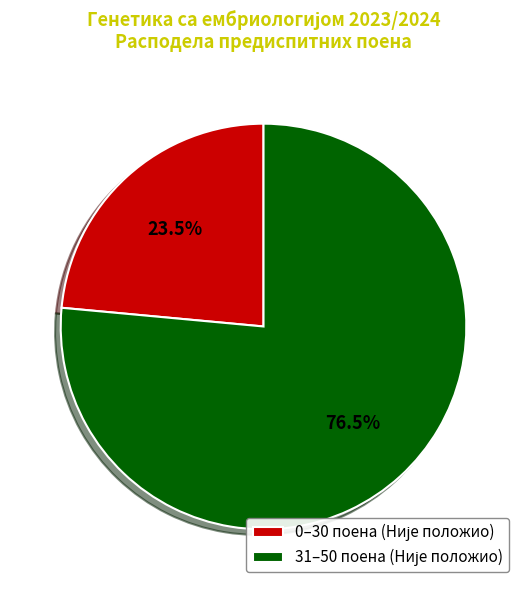

Does any single category account for the majority?

Yes